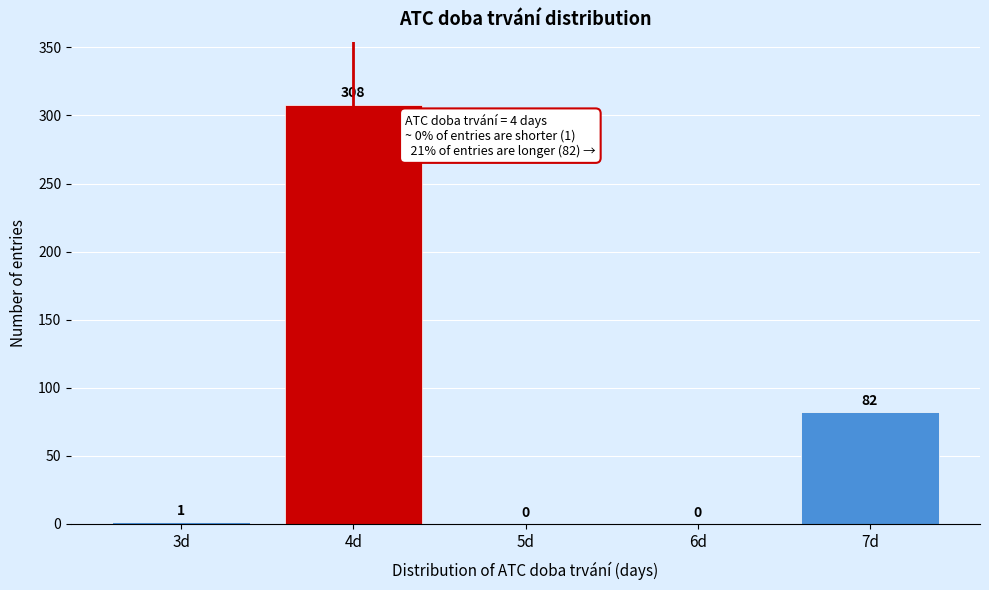

Reading left to right, what are all the values shown in this chart?

3d=1	4d=308	5d=0	6d=0	7d=82